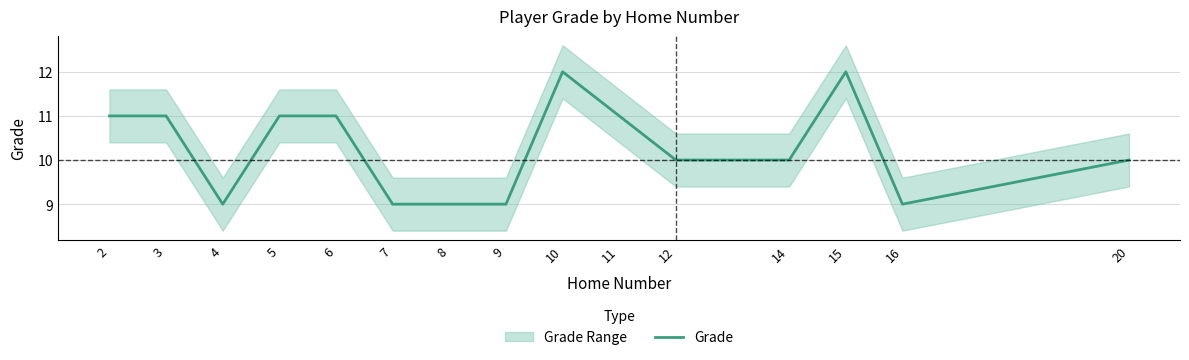

Is this an area chart (filled region under the line)?

No